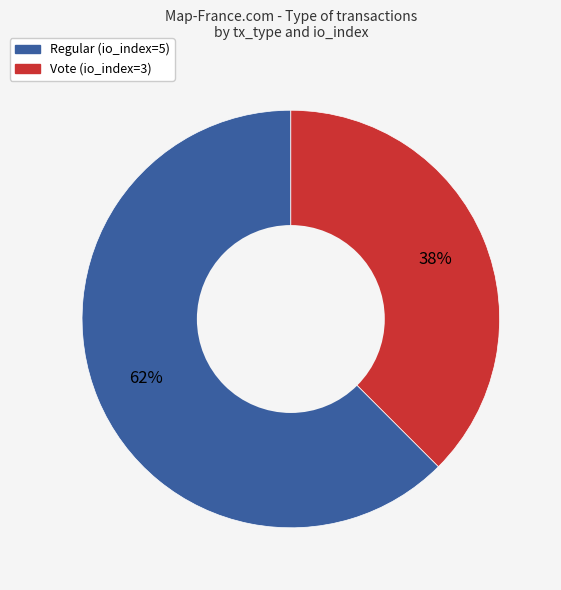

How many segments does this pie chart have?

2